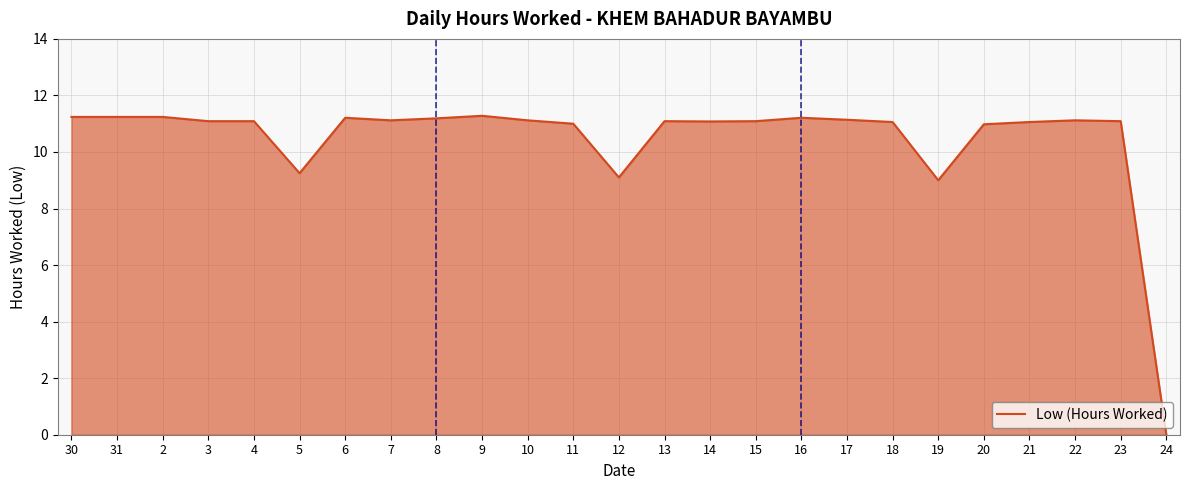

Between 24 and 30, which is larger?

30